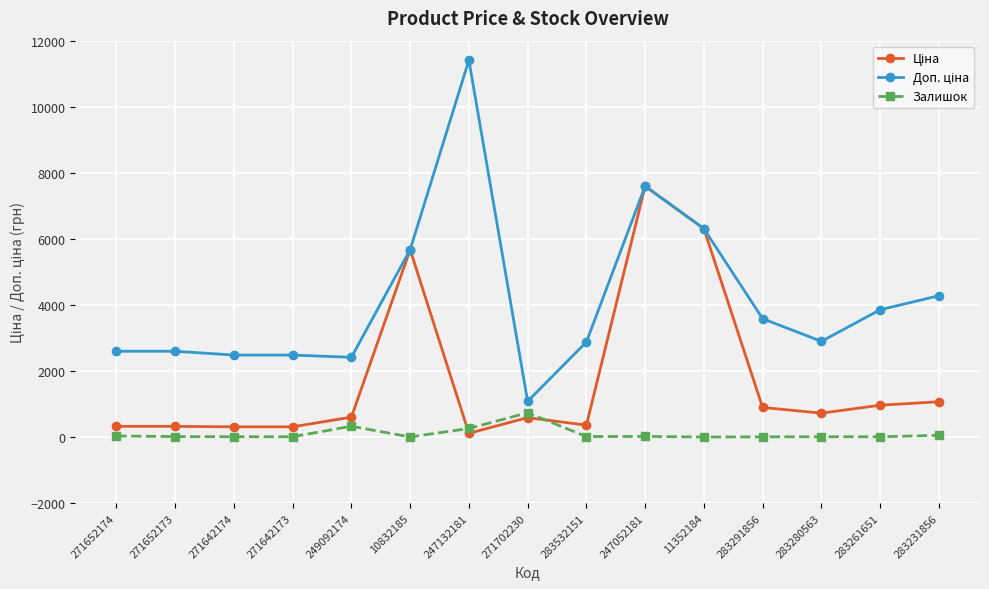

At how many categories does at least one series exceed 9473?

1